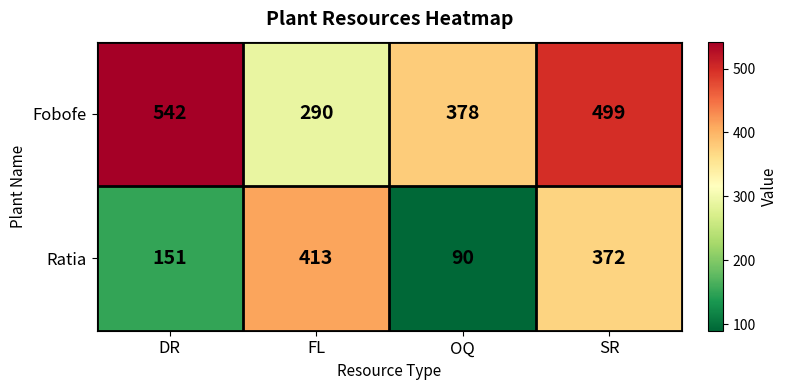

What is the total value across all series at SR?

871